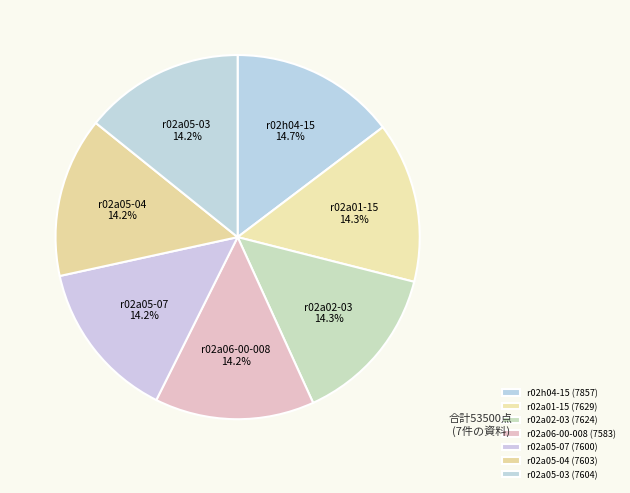

How much of the chart is everything except r02a05-07?

85.8%